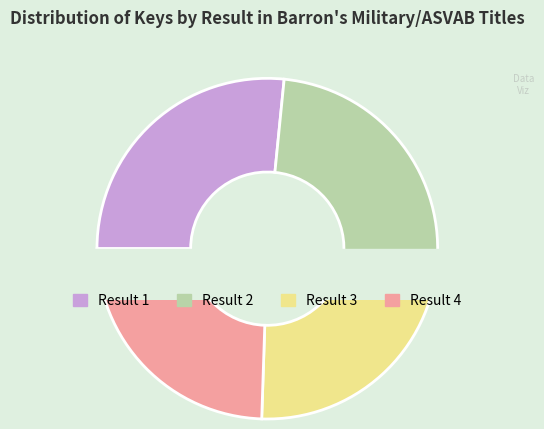

To the nearest percent, what is the difference between the largest and smallest slice percentages?

2%